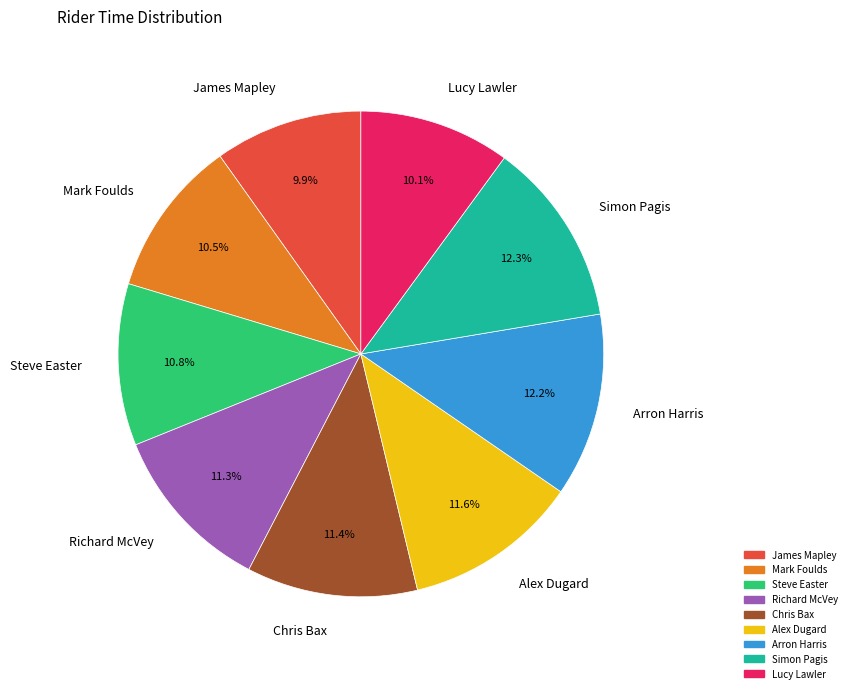

Does Alex Dugard account for over 50% of the chart?

No